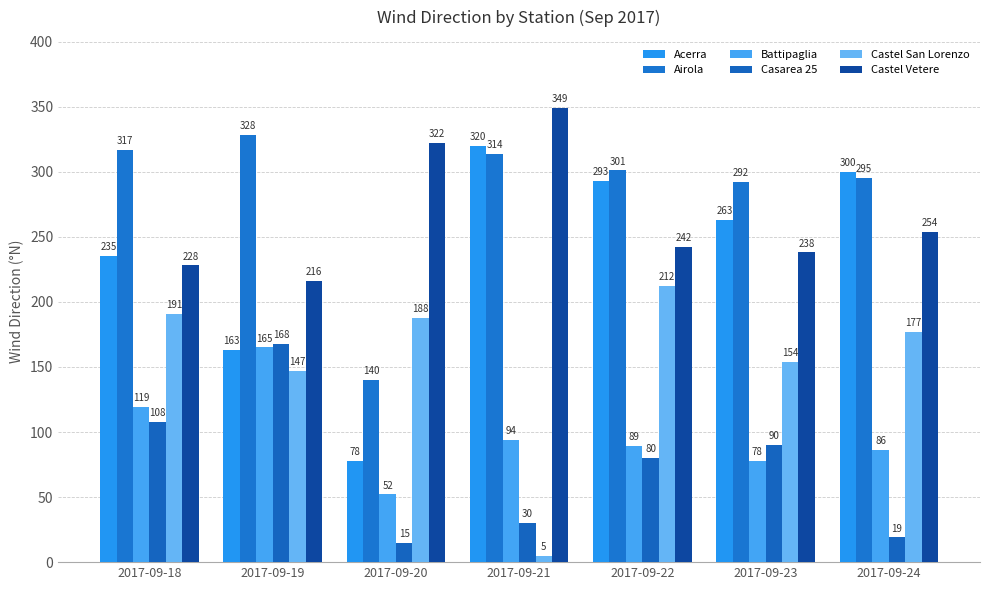

What is the minimum value for Battipaglia?

52